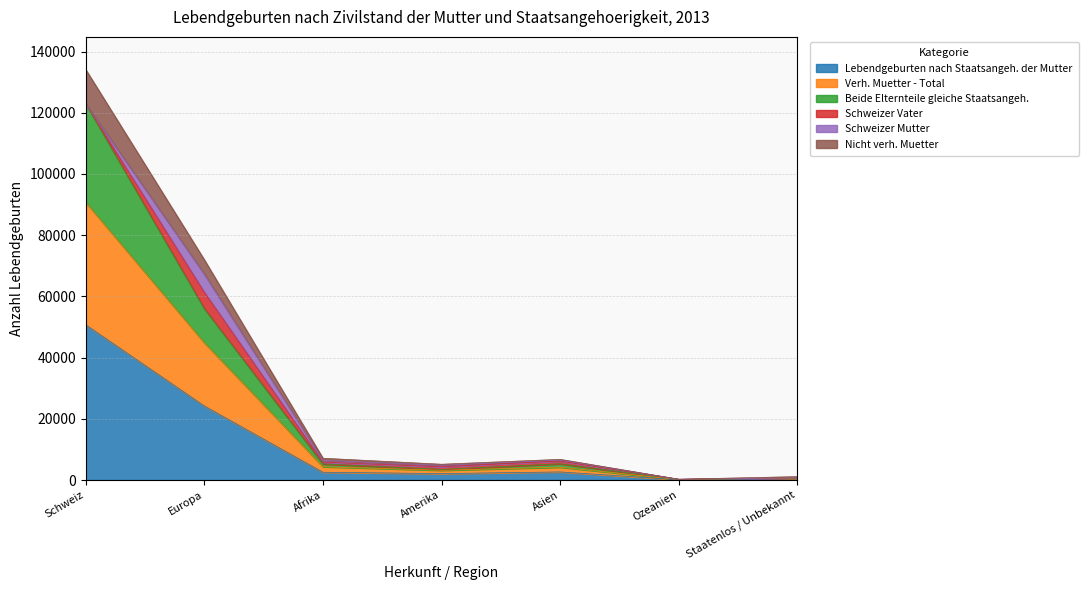

Is it true that Verh. Muetter - Total equals 120977 at Europa?

False